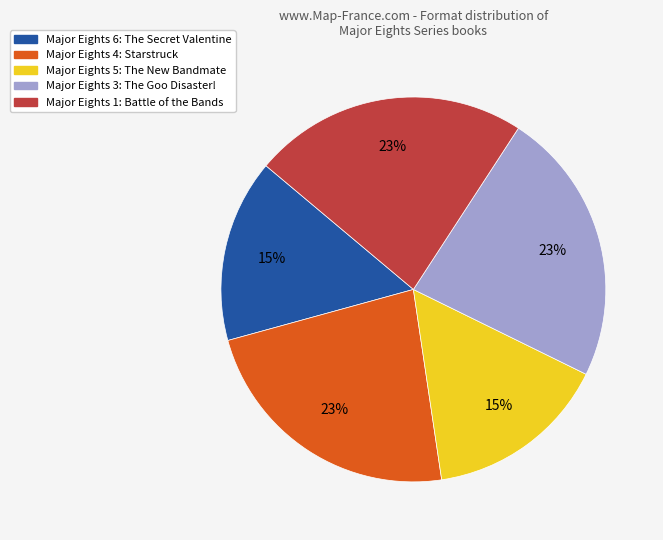

Is there any slice that represents more than half of the pie?

No